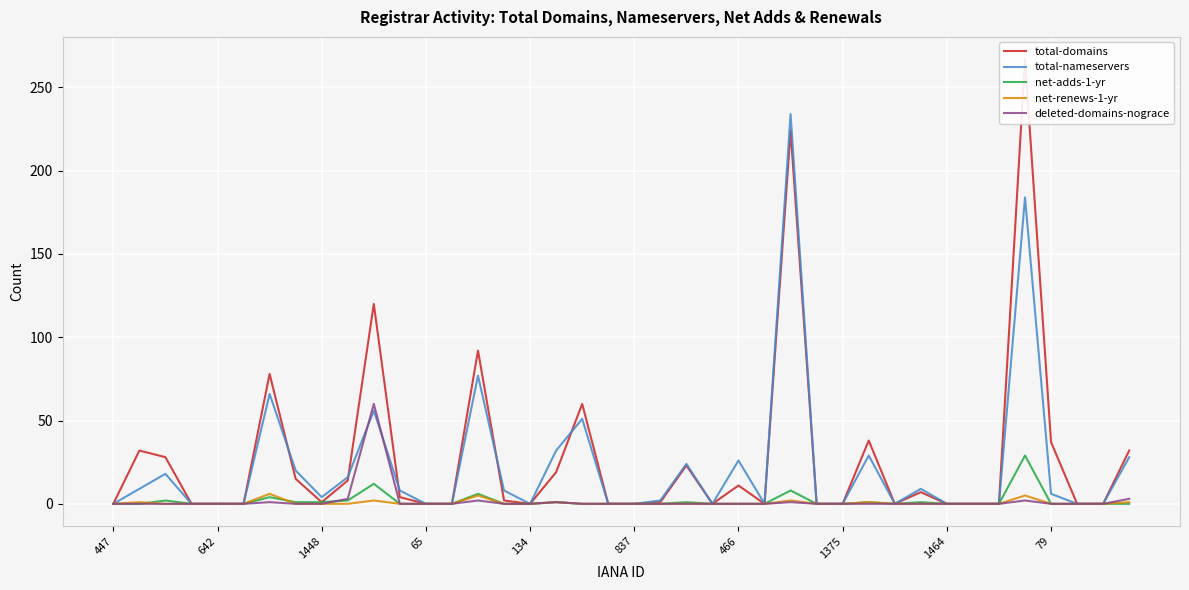

Is it true that net-renews-1-yr equals 0 at 39?

False